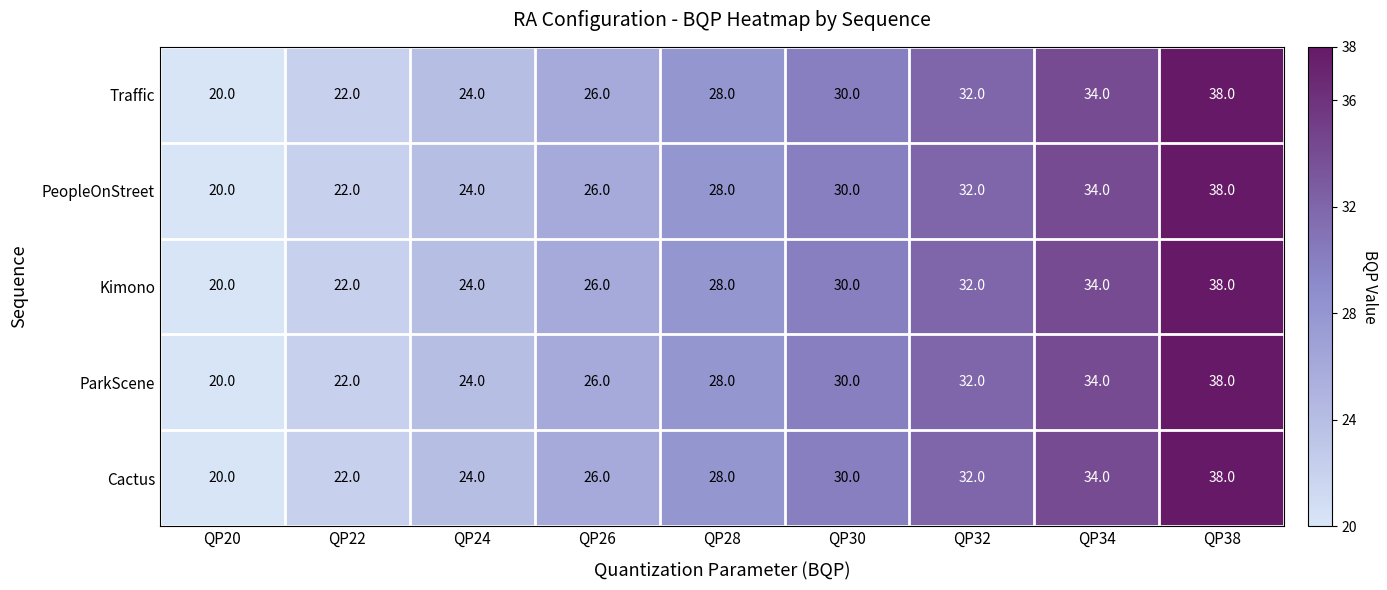

What is the smallest value displayed?

20